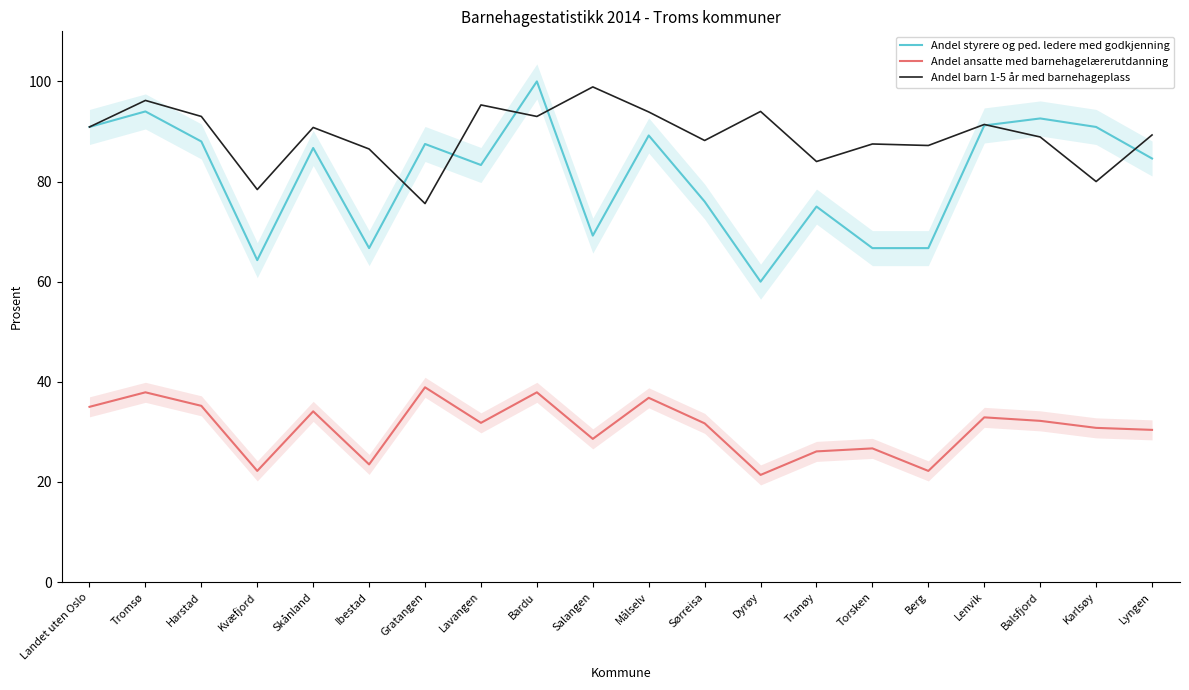

What is the minimum value shown in the chart?

21.4